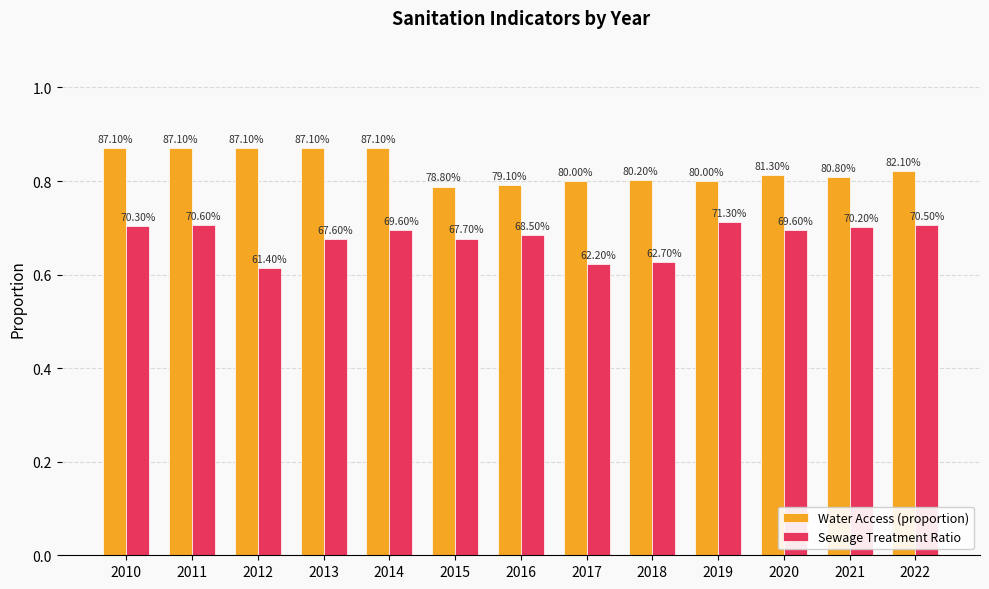

Does the chart contain any negative values?

No